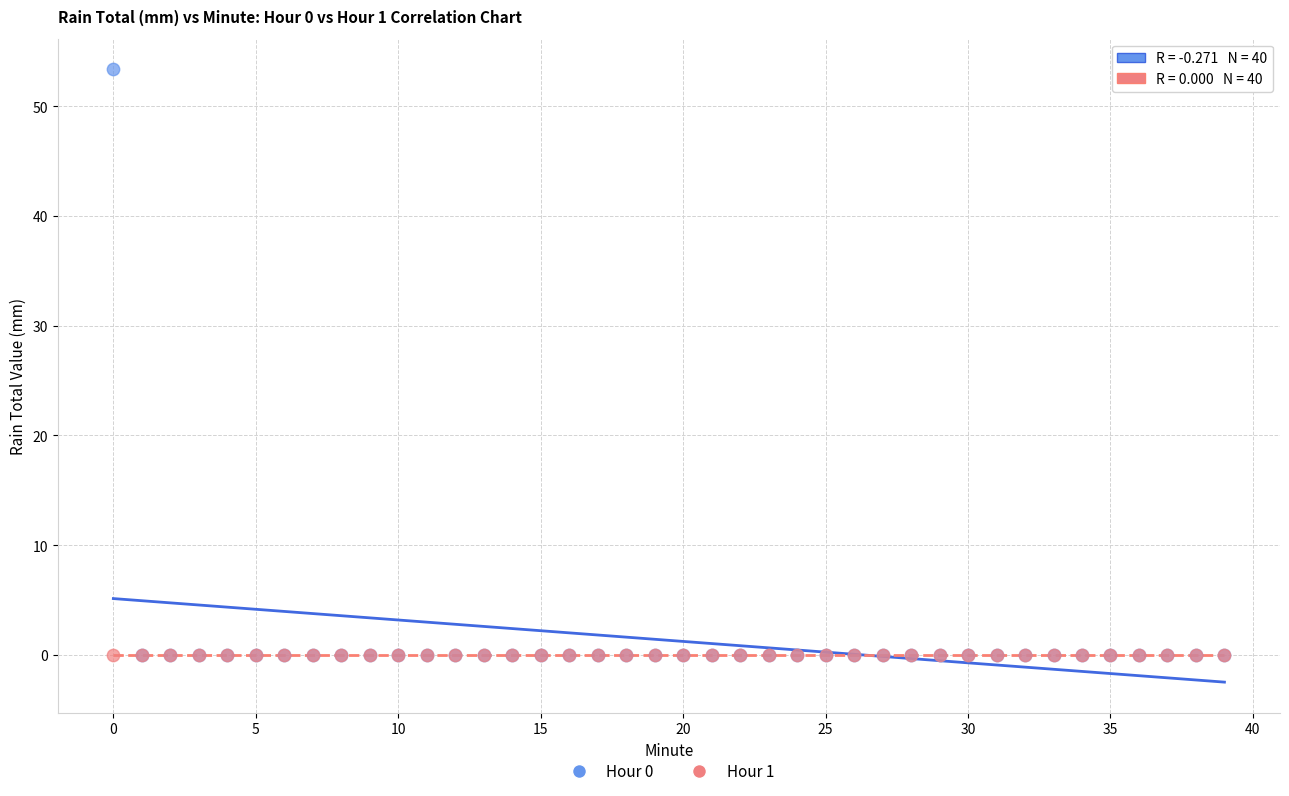

What are all the series names shown in the legend?

Hour 0, Hour 1